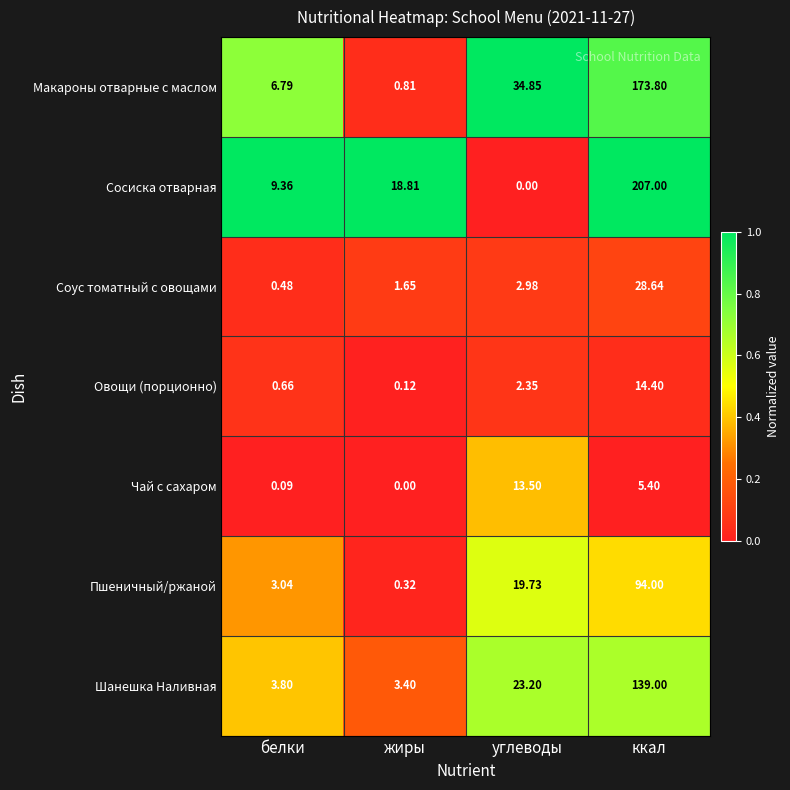

Which series has the largest total across all categories?

Сосиска отварная